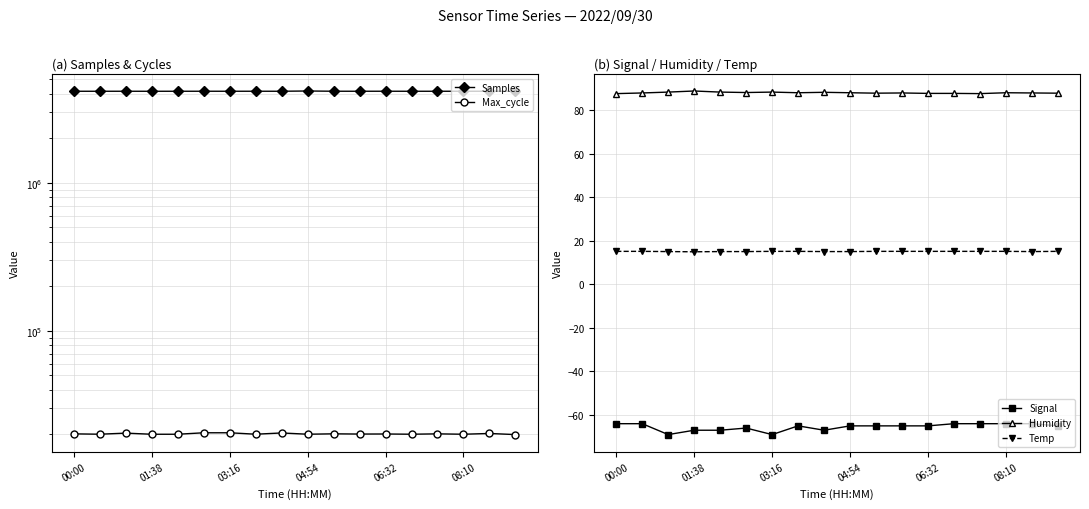

Which series has the largest range (max minus min)?

Samples